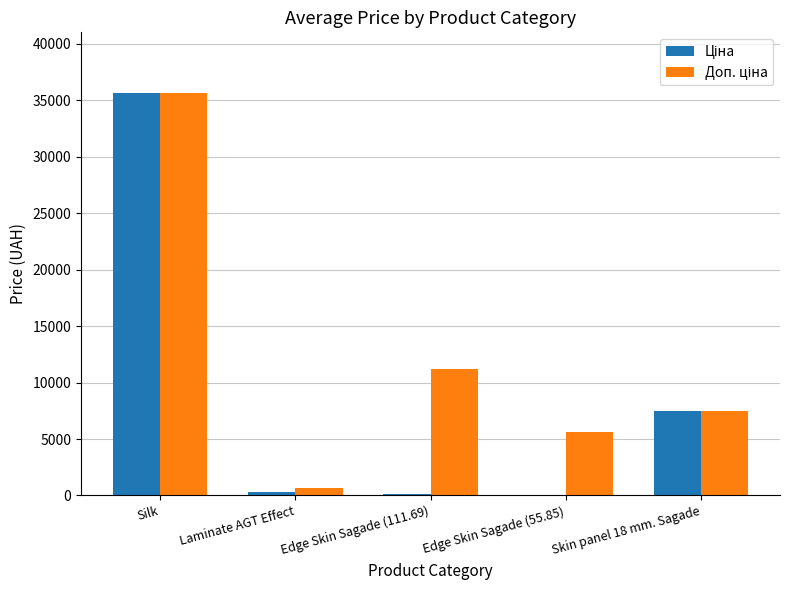

At which category is the sum across all series the highest?

Silk